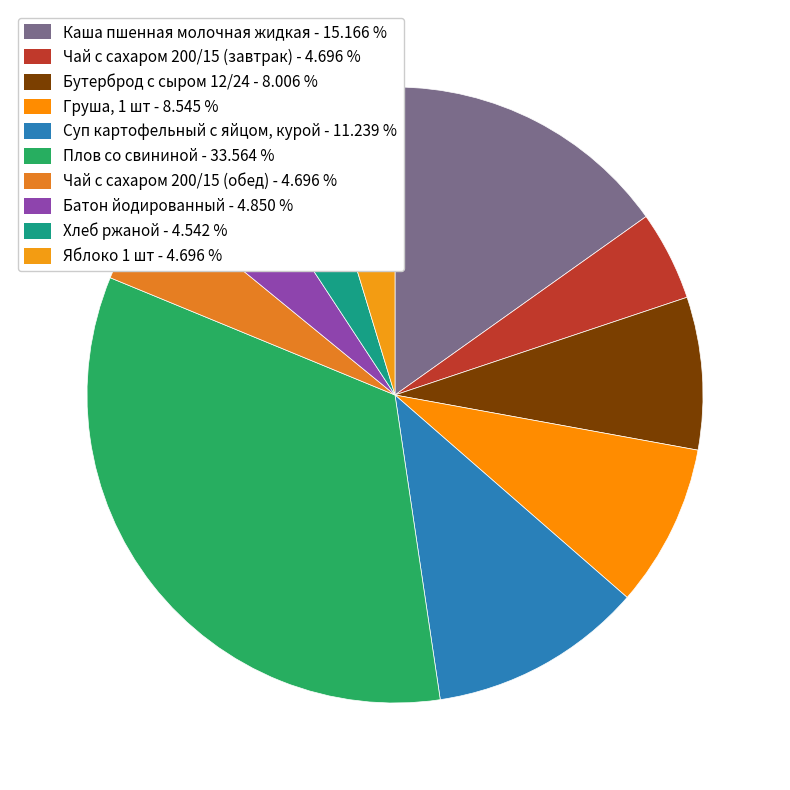

To the nearest percent, what percentage of the pie is Суп картофельный с яйцом, курой?

11%